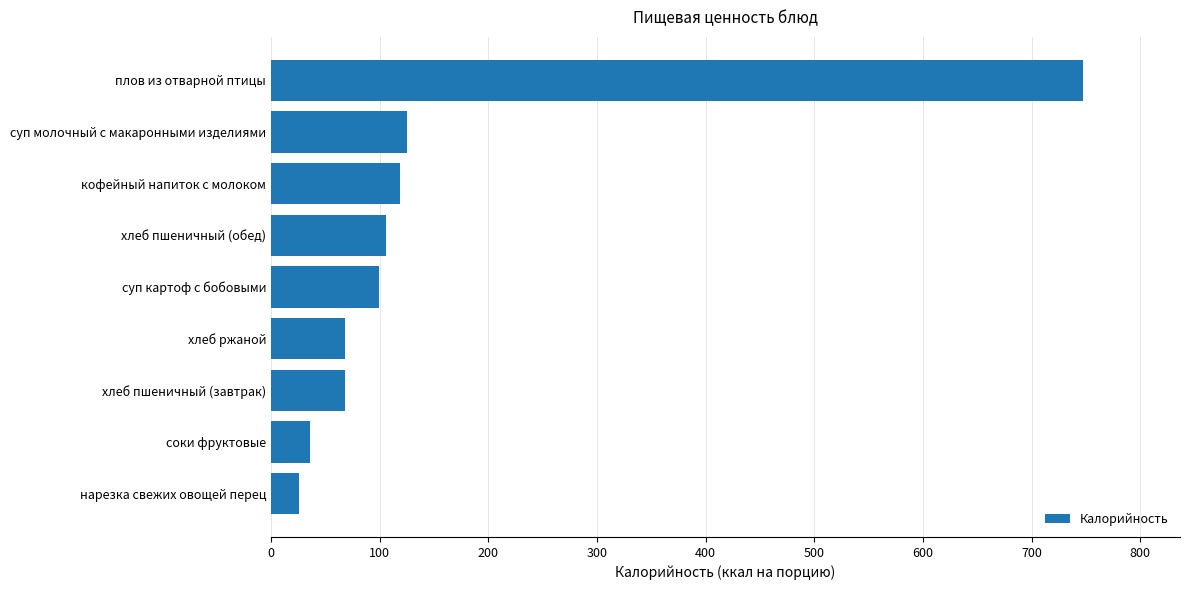

Which has a higher value, хлеб ржаной or хлеб пшеничный (обед)?

хлеб пшеничный (обед)